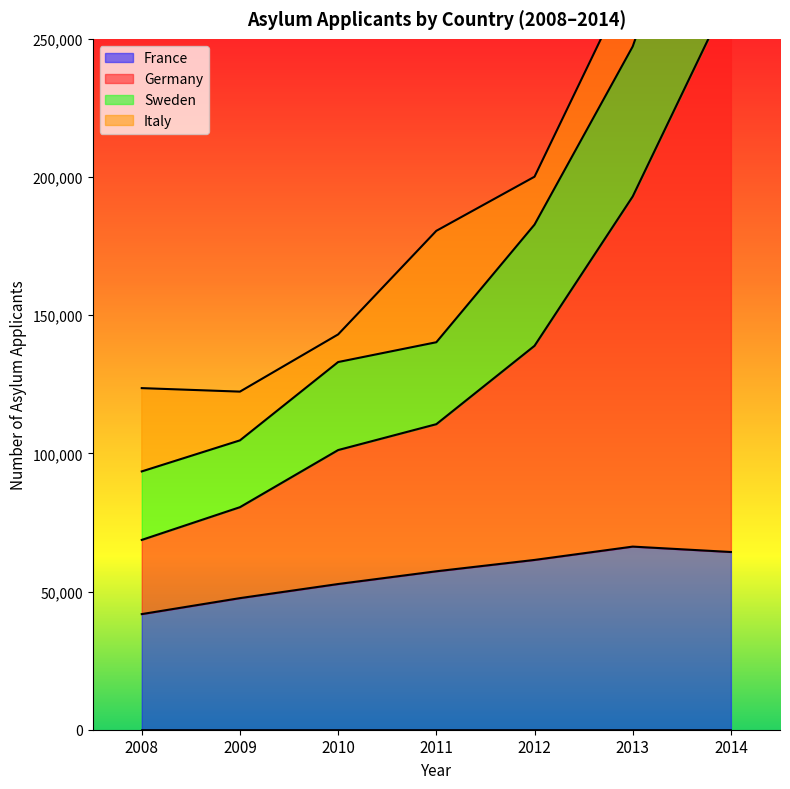

True or false: Germany and Sweden cross at least once.

False